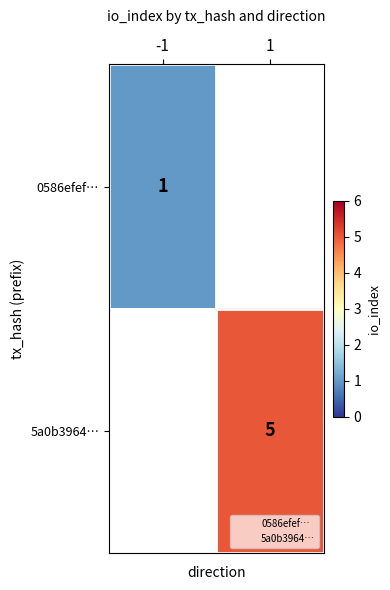

At how many categories does at least one series exceed 3?

1